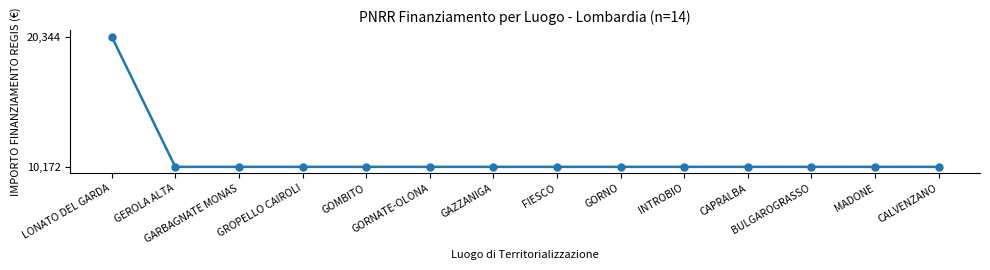

Read the value at GORNO, to the nearest 10.

10170